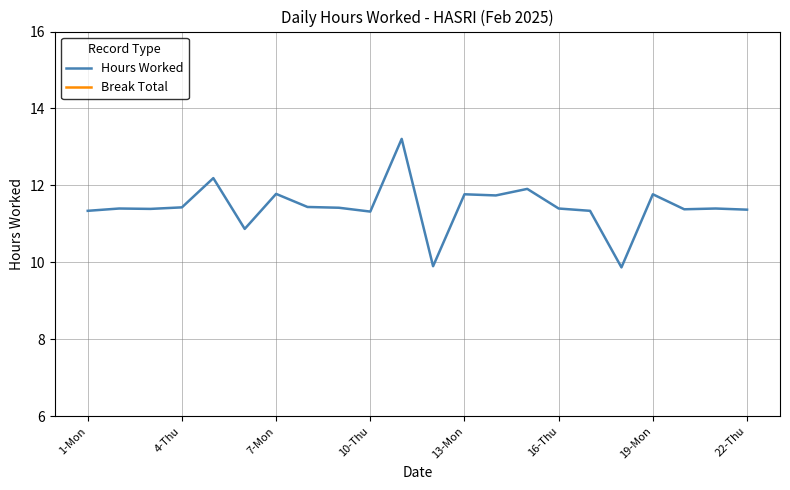

At which label does Hours Worked first exceed 11?

1-Mon